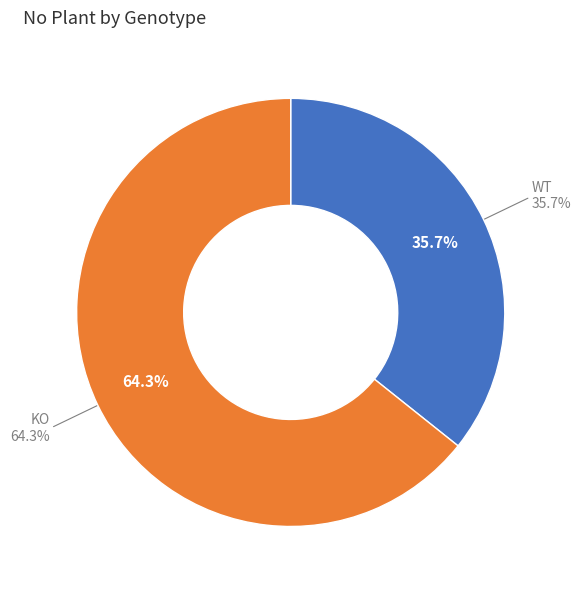

To the nearest percent, what portion does KO represent?

64%